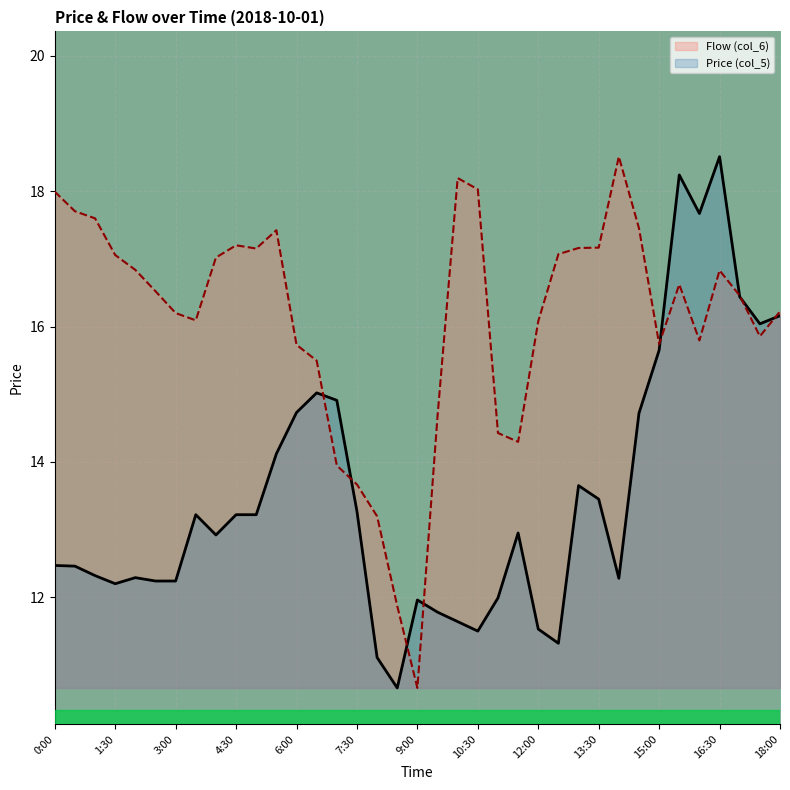

Which label corresponds to the largest value in the chart?

16:30